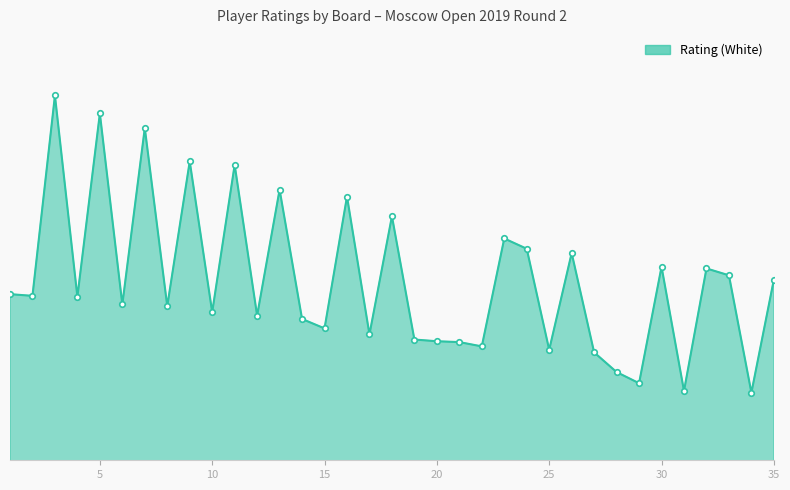

How many points are higher than both their immediate neighbors (excluding endpoints)?

12